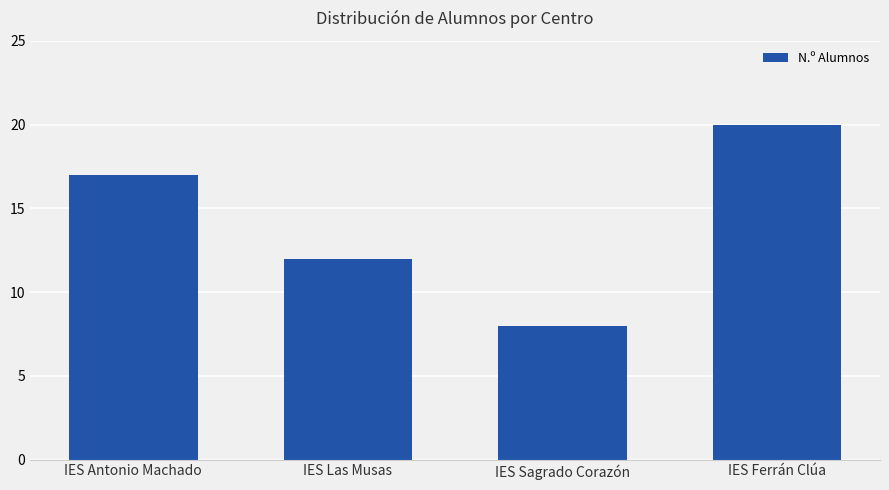

Is it true that the value at IES Ferrán Clúa is 20?

True